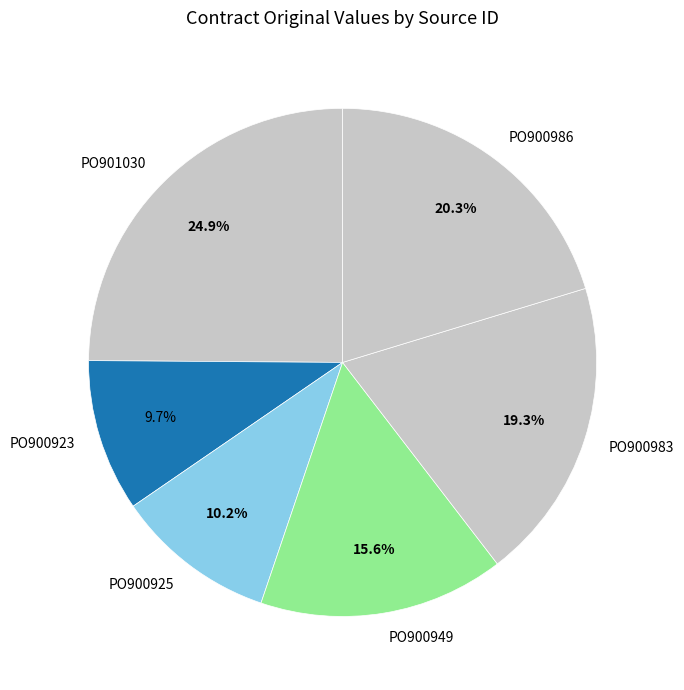

Combined, what portion of the pie is PO900925 and PO900949?

25.8%